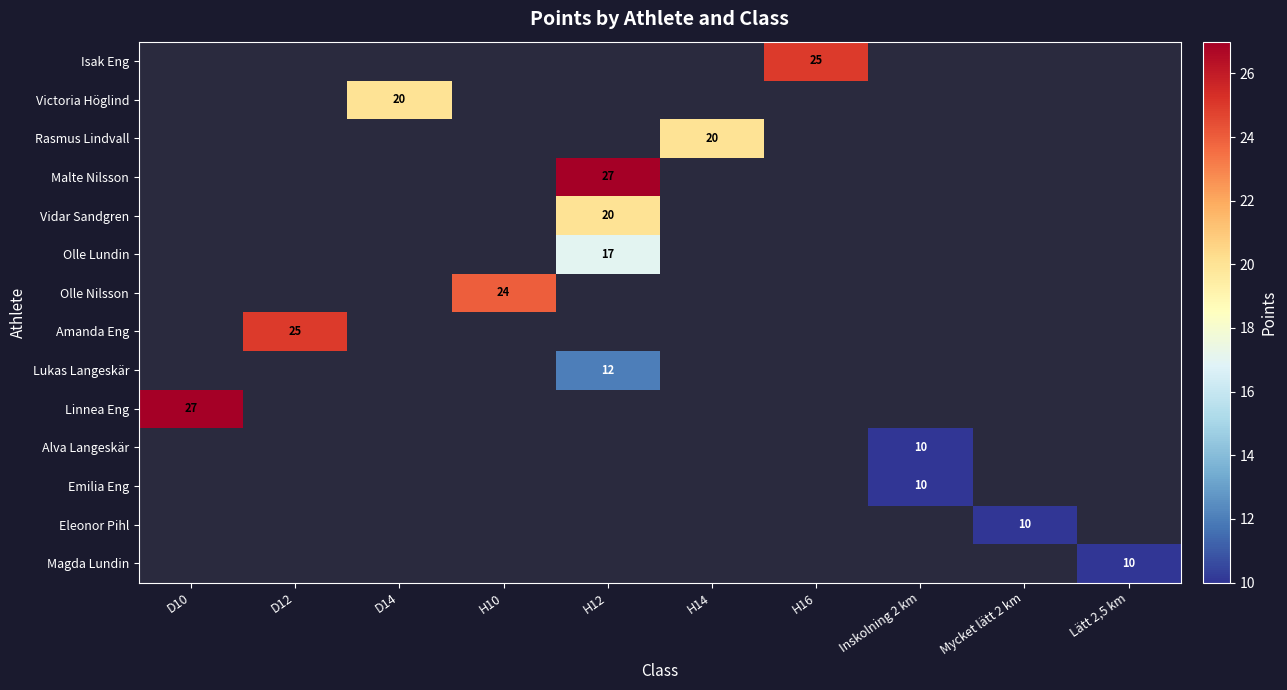

List the labels in order of Linnea Eng value, smallest first.

D10, D12, D14, H10, H12, H14, H16, Inskolning 2 km, Mycket lätt 2 km, Lätt 2,5 km